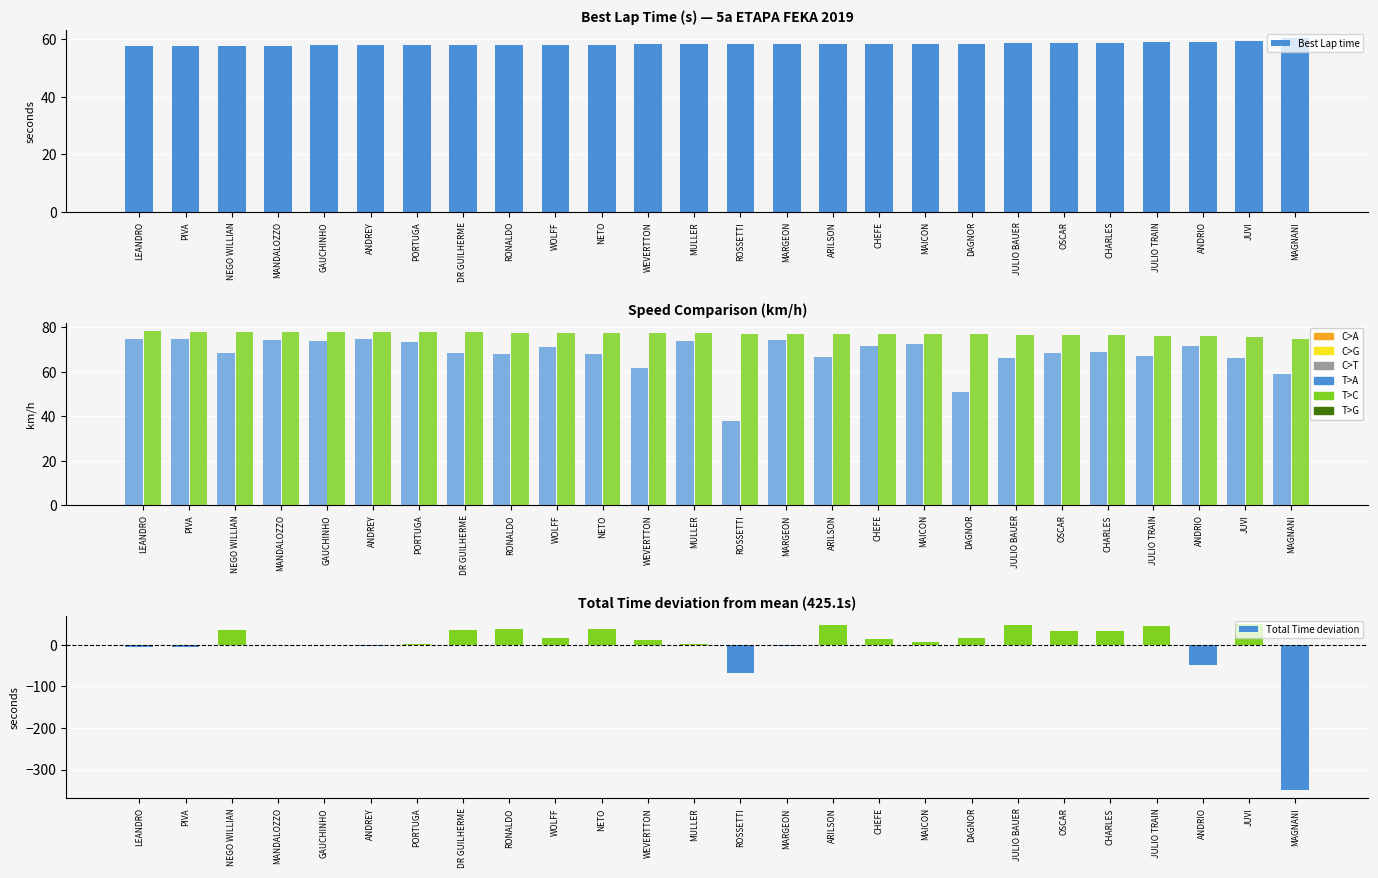

What is the total value across all series at WEVERTTON?

210.0